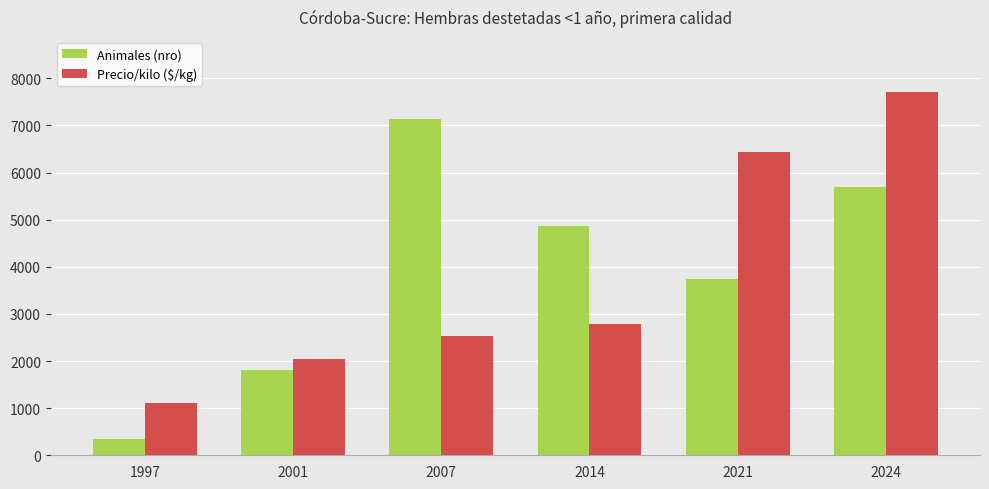

How many values in the Precio/kilo ($/kg) series are below 2786?

3